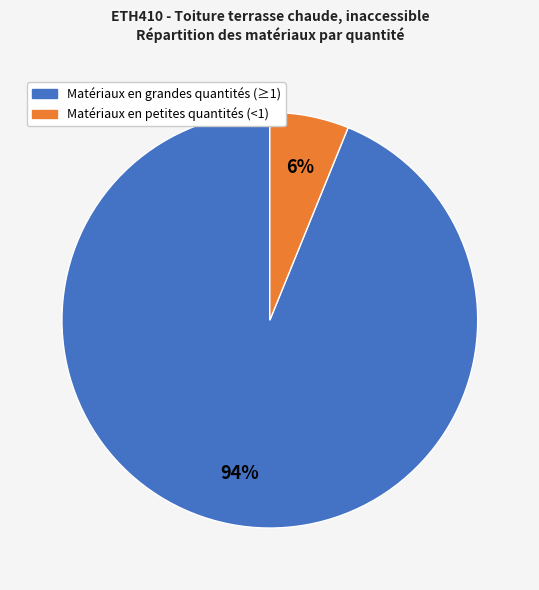

Does Matériaux en grandes quantités (≥1) account for over 50% of the chart?

Yes